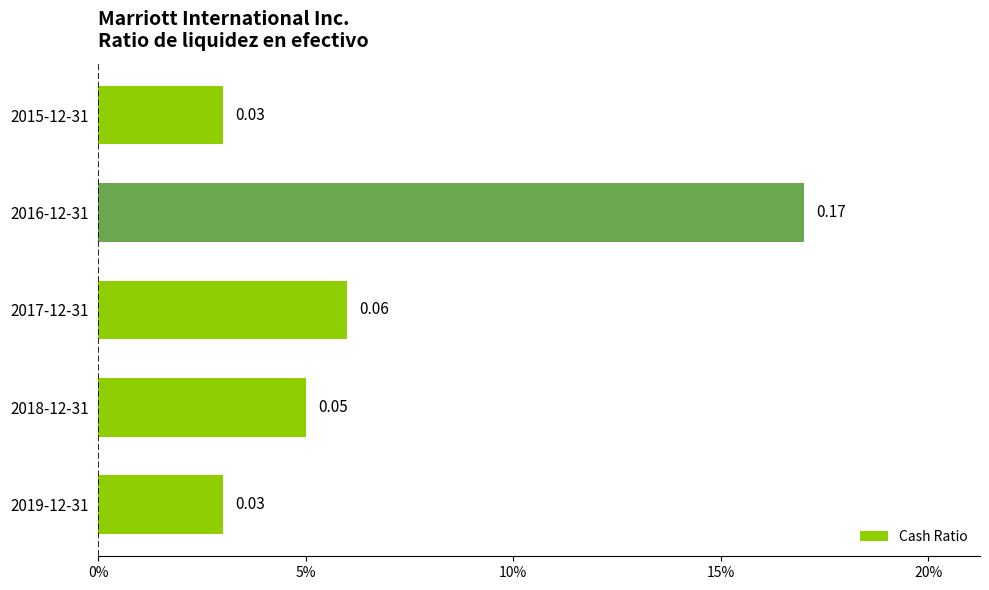

Does the chart contain any negative values?

No